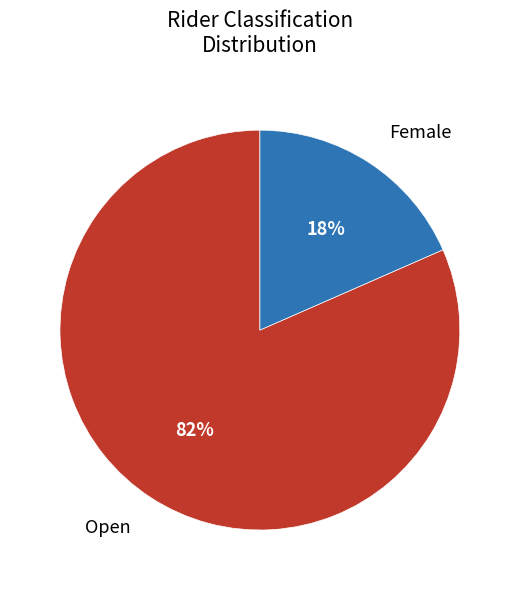

Is the sum of Open and Female greater than half?

Yes